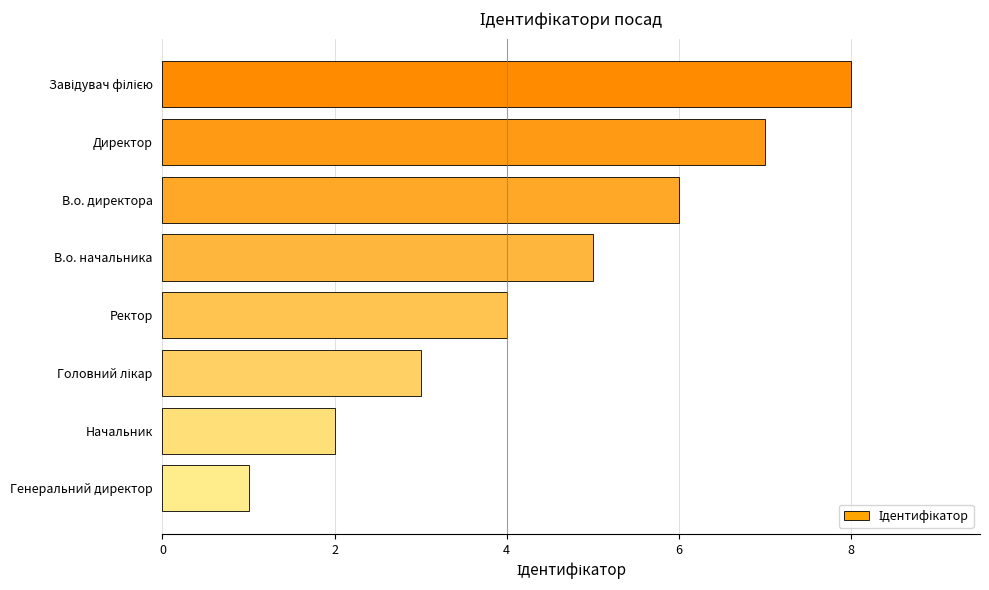

What is the difference between the maximum and minimum values?

7